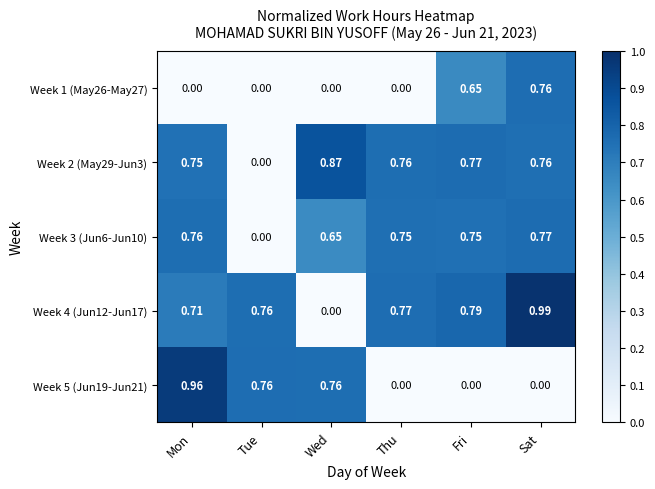

Which label corresponds to the largest value in the chart?

Sat